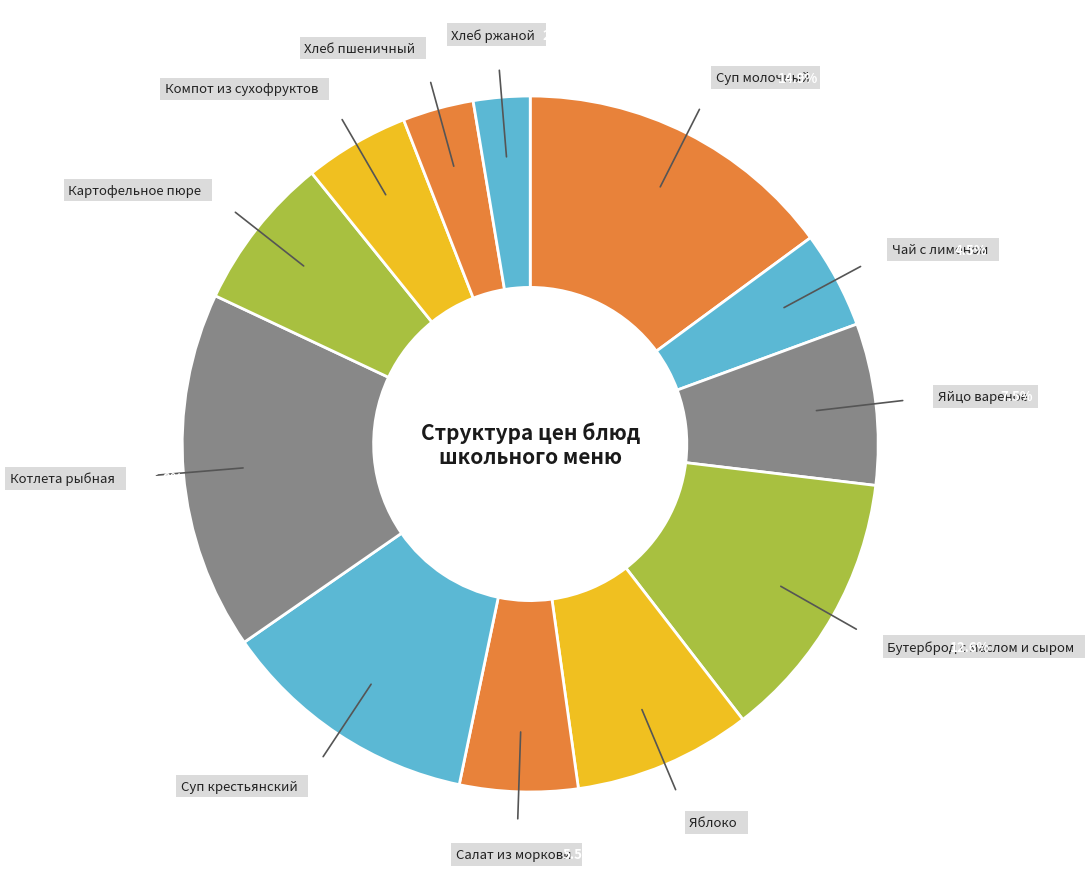

Does any single category account for the majority?

No